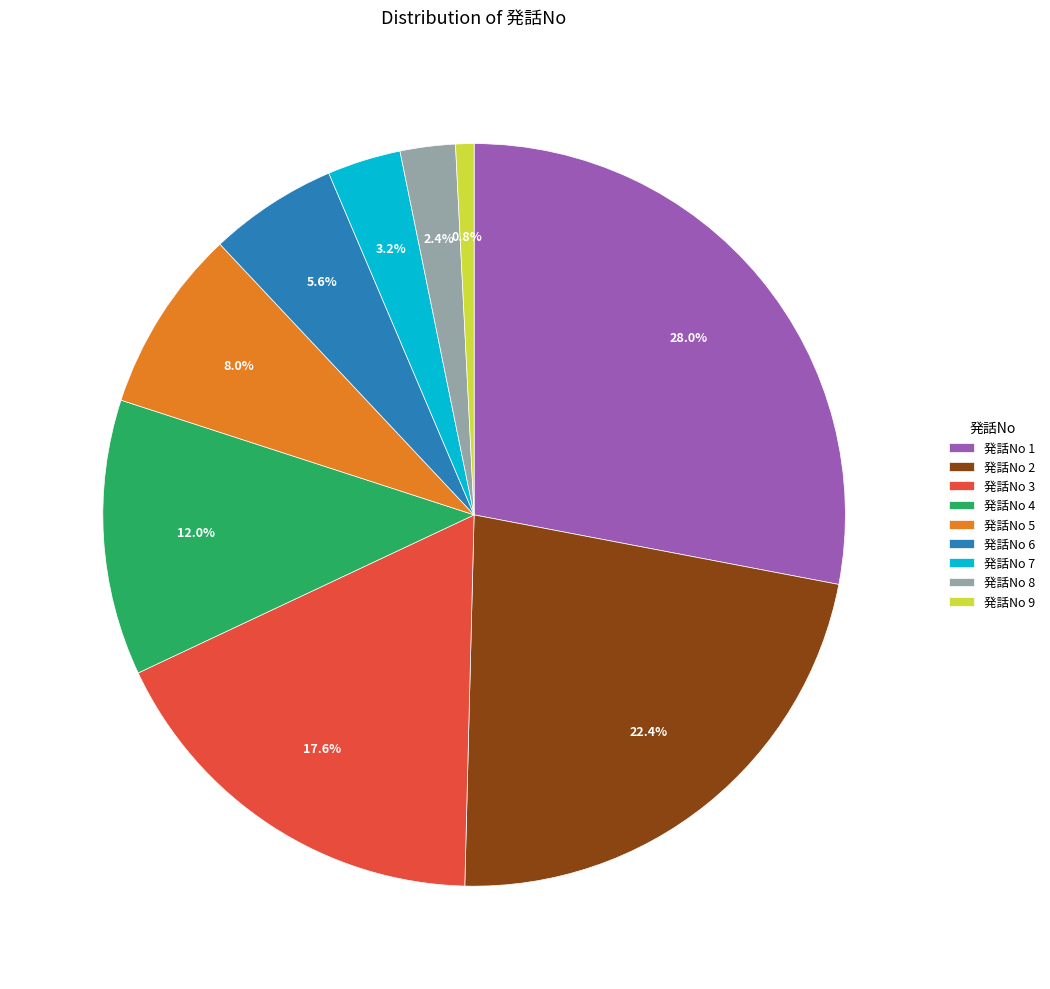

What is the largest slice in the pie chart?

発話No 1